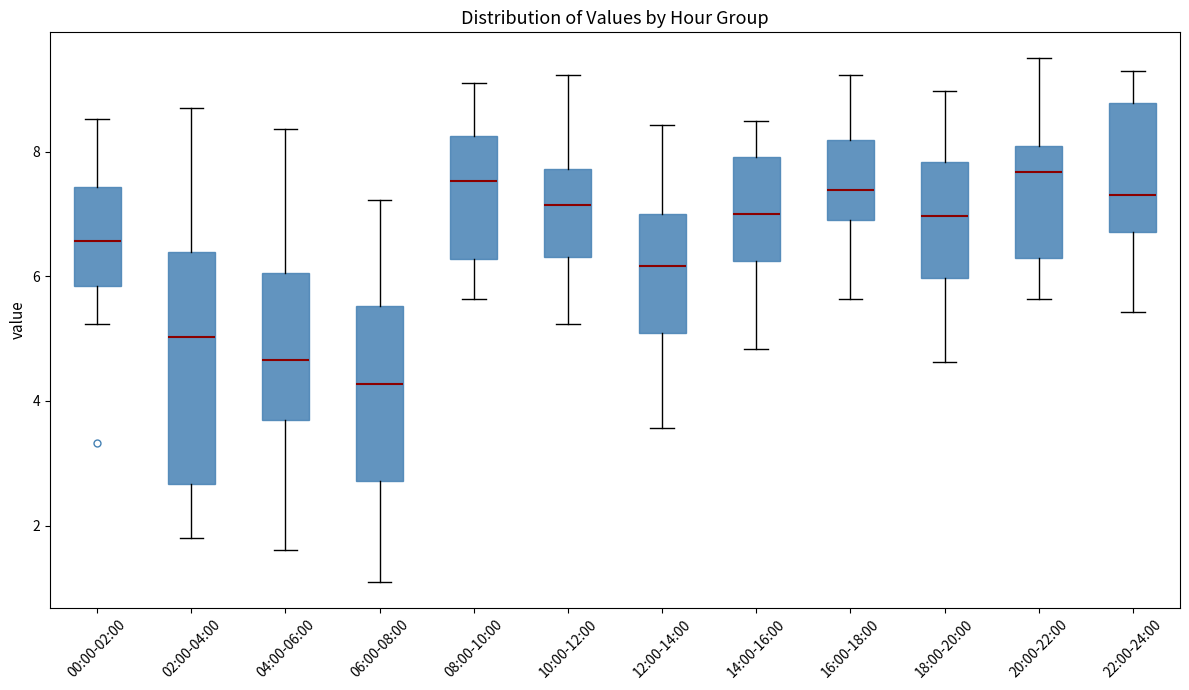

Reading left to right, read every box against the y-axis: the position of its median line, the range the box covers, and the ends of its whiskers. The values are not printed on the chart, so give them approximately, as read against the axis.

00:00-02:00: median 6.6, box 5.8 to 7.4, whiskers 5.2 to 8.6
02:00-04:00: median 5.0, box 2.6 to 6.4, whiskers 1.8 to 8.8
04:00-06:00: median 4.6, box 3.6 to 6.0, whiskers 1.6 to 8.4
06:00-08:00: median 4.2, box 2.8 to 5.6, whiskers 1.2 to 7.2
08:00-10:00: median 7.6, box 6.2 to 8.2, whiskers 5.6 to 9.2
10:00-12:00: median 7.2, box 6.4 to 7.8, whiskers 5.2 to 9.2
12:00-14:00: median 6.2, box 5.0 to 7.0, whiskers 3.6 to 8.4
14:00-16:00: median 7.0, box 6.2 to 8.0, whiskers 4.8 to 8.6
16:00-18:00: median 7.4, box 7.0 to 8.2, whiskers 5.6 to 9.2
18:00-20:00: median 7.0, box 6.0 to 7.8, whiskers 4.6 to 9.0
20:00-22:00: median 7.6, box 6.4 to 8.0, whiskers 5.6 to 9.6
22:00-24:00: median 7.4, box 6.8 to 8.8, whiskers 5.4 to 9.4